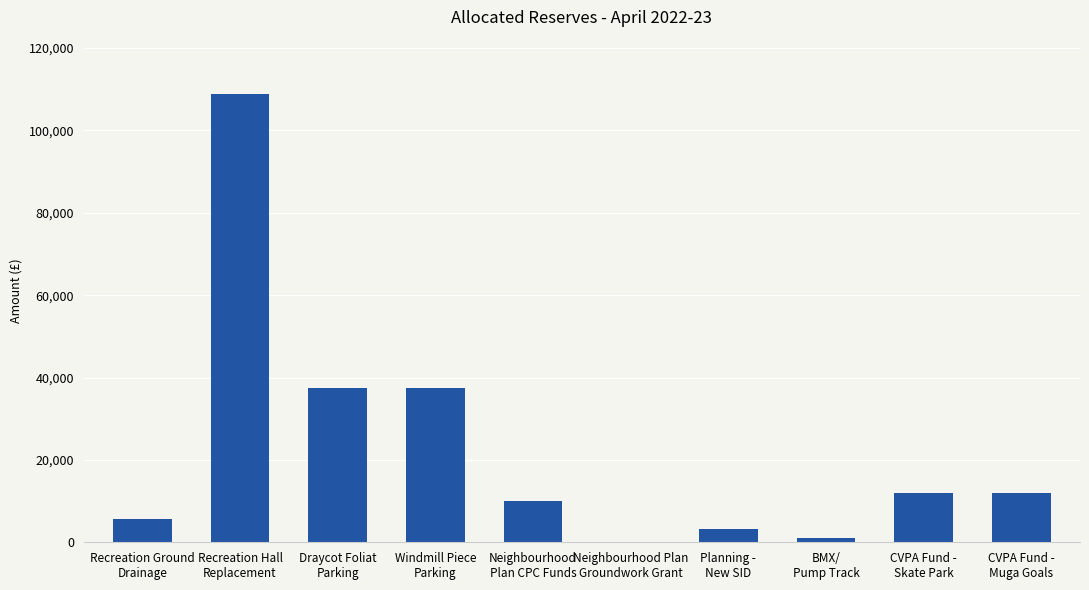

How many series are shown in this chart?

1